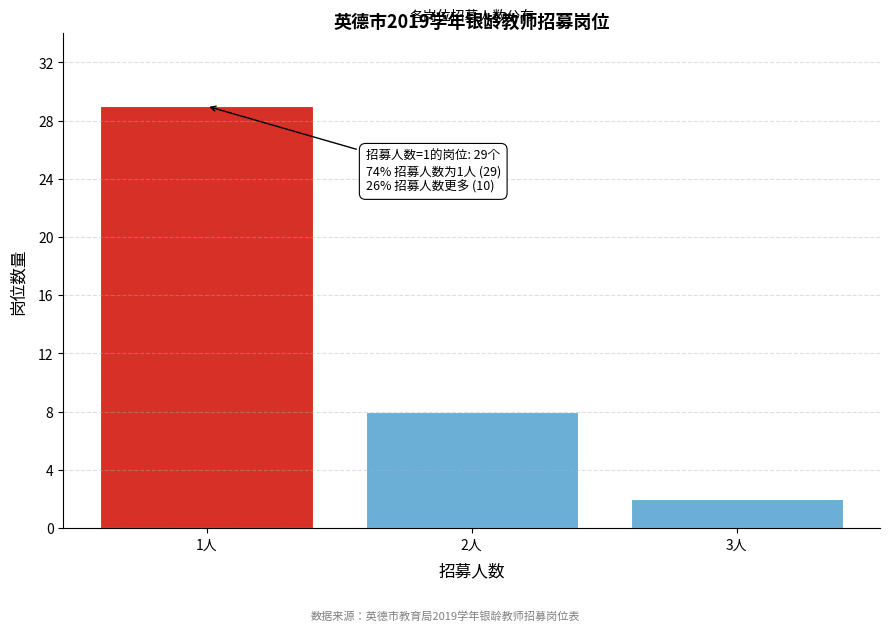

Reading left to right, what are all the values shown in this chart?

1人=29	2人=8	3人=2